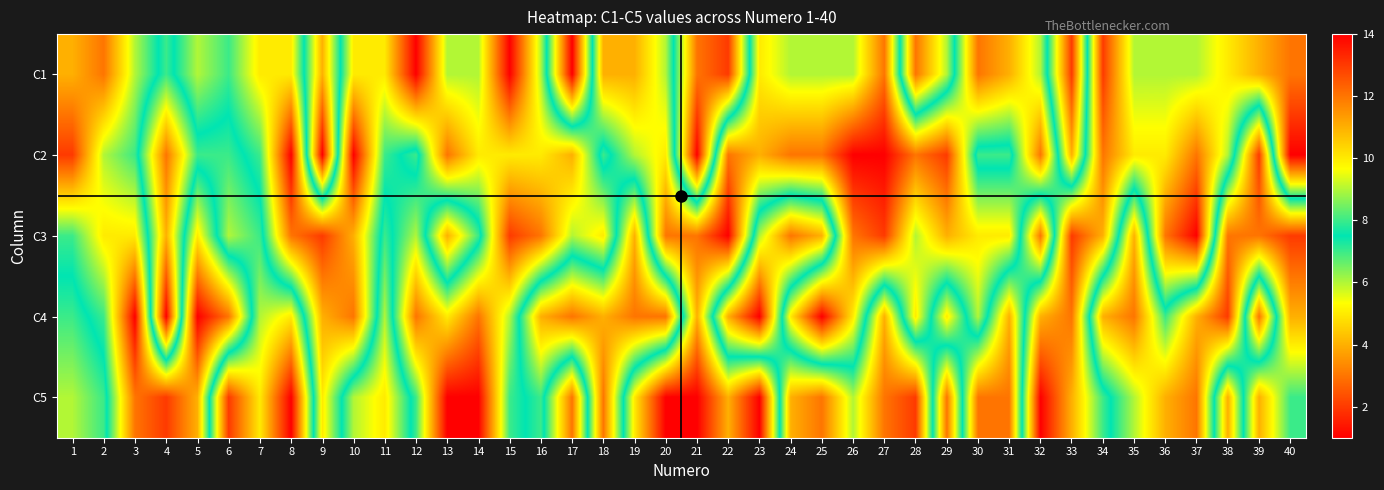

Reading right to left, list all the values displayed in this chart.

C1: 40=3	39=4	38=5	37=6	36=6	35=6	34=2	33=13	32=6	31=4	30=3	29=9	28=12	27=3	26=6	25=6	24=6	23=5	22=13	21=12	20=6	19=4	18=4	17=14	16=6	15=1	14=6	13=6	12=1	11=5	10=5	9=11	8=5	7=5	6=7	5=6	4=8	3=6	2=3	1=4
C2: 40=1	39=13	38=6	37=3	36=5	35=5	34=3	33=11	32=3	31=8	30=8	29=2	28=3	27=1	26=1	25=3	24=3	23=4	22=3	21=14	20=5	19=6	18=8	17=4	16=5	15=5	14=5	13=3	12=8	11=7	10=1	9=14	8=1	7=7	6=8	5=8	4=12	3=7	2=6	1=2
C3: 40=13	39=12	38=12	37=1	36=3	35=11	34=4	33=2	32=12	31=5	30=5	29=4	28=6	27=2	26=3	25=11	24=12	23=9	22=1	21=3	20=3	19=11	18=5	17=6	16=3	15=2	14=8	13=11	12=6	11=8	10=4	9=2	8=3	7=8	6=9	5=5	4=11	3=5	2=5	1=7
C4: 40=11	39=3	38=13	37=11	36=8	35=12	34=11	33=3	32=4	31=11	30=6	29=10	28=5	27=11	26=5	25=1	24=5	23=14	22=11	21=4	20=12	19=12	18=11	17=12	16=11	15=6	14=3	13=5	12=3	11=9	10=3	9=4	8=10	7=9	6=3	5=1	4=14	3=1	2=7	1=8
C5: 40=8	39=11	38=4	37=12	36=11	35=9	34=7	33=4	32=1	31=12	30=12	29=3	28=13	27=12	26=9	25=12	24=11	23=1	22=4	21=1	20=1	19=5	18=12	17=3	16=8	15=7	14=1	13=1	12=7	11=10	10=9	9=5	8=14	7=10	6=13	5=4	4=2	3=3	2=8	1=9